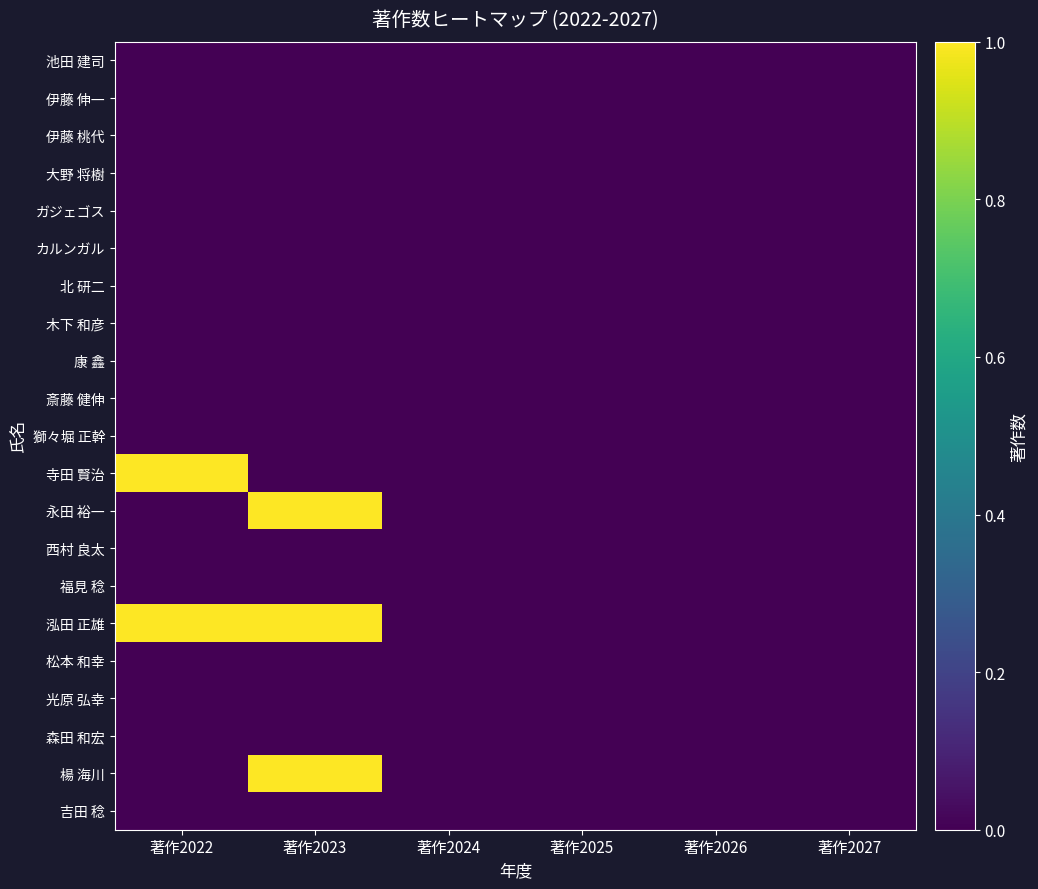

Reading left to right, extract all data points from this chart.

池田 建司: 著作2022=0	著作2023=0	著作2024=0	著作2025=0	著作2026=0	著作2027=0
伊藤 伸一: 著作2022=0	著作2023=0	著作2024=0	著作2025=0	著作2026=0	著作2027=0
伊藤 桃代: 著作2022=0	著作2023=0	著作2024=0	著作2025=0	著作2026=0	著作2027=0
大野 将樹: 著作2022=0	著作2023=0	著作2024=0	著作2025=0	著作2026=0	著作2027=0
ガジェゴス: 著作2022=0	著作2023=0	著作2024=0	著作2025=0	著作2026=0	著作2027=0
カルンガル: 著作2022=0	著作2023=0	著作2024=0	著作2025=0	著作2026=0	著作2027=0
北 研二: 著作2022=0	著作2023=0	著作2024=0	著作2025=0	著作2026=0	著作2027=0
木下 和彦: 著作2022=0	著作2023=0	著作2024=0	著作2025=0	著作2026=0	著作2027=0
康 鑫: 著作2022=0	著作2023=0	著作2024=0	著作2025=0	著作2026=0	著作2027=0
斎藤 健伸: 著作2022=0	著作2023=0	著作2024=0	著作2025=0	著作2026=0	著作2027=0
獅々堀 正幹: 著作2022=0	著作2023=0	著作2024=0	著作2025=0	著作2026=0	著作2027=0
寺田 賢治: 著作2022=1	著作2023=0	著作2024=0	著作2025=0	著作2026=0	著作2027=0
永田 裕一: 著作2022=0	著作2023=1	著作2024=0	著作2025=0	著作2026=0	著作2027=0
西村 良太: 著作2022=0	著作2023=0	著作2024=0	著作2025=0	著作2026=0	著作2027=0
福見 稔: 著作2022=0	著作2023=0	著作2024=0	著作2025=0	著作2026=0	著作2027=0
泓田 正雄: 著作2022=1	著作2023=1	著作2024=0	著作2025=0	著作2026=0	著作2027=0
松本 和幸: 著作2022=0	著作2023=0	著作2024=0	著作2025=0	著作2026=0	著作2027=0
光原 弘幸: 著作2022=0	著作2023=0	著作2024=0	著作2025=0	著作2026=0	著作2027=0
森田 和宏: 著作2022=0	著作2023=0	著作2024=0	著作2025=0	著作2026=0	著作2027=0
楊 海川: 著作2022=0	著作2023=1	著作2024=0	著作2025=0	著作2026=0	著作2027=0
吉田 稔: 著作2022=0	著作2023=0	著作2024=0	著作2025=0	著作2026=0	著作2027=0